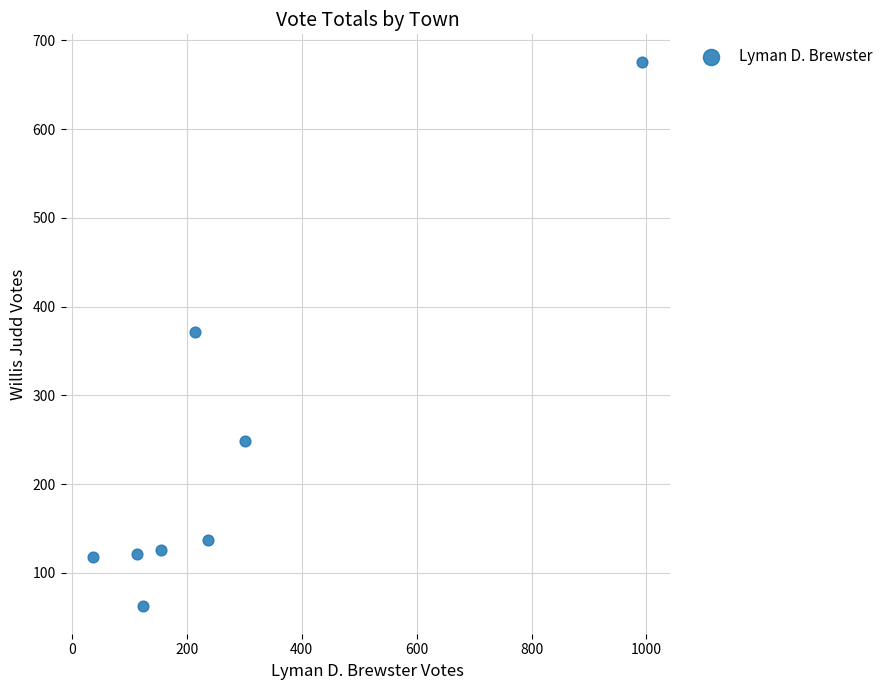

What is the range of X values (max minus min)?

956